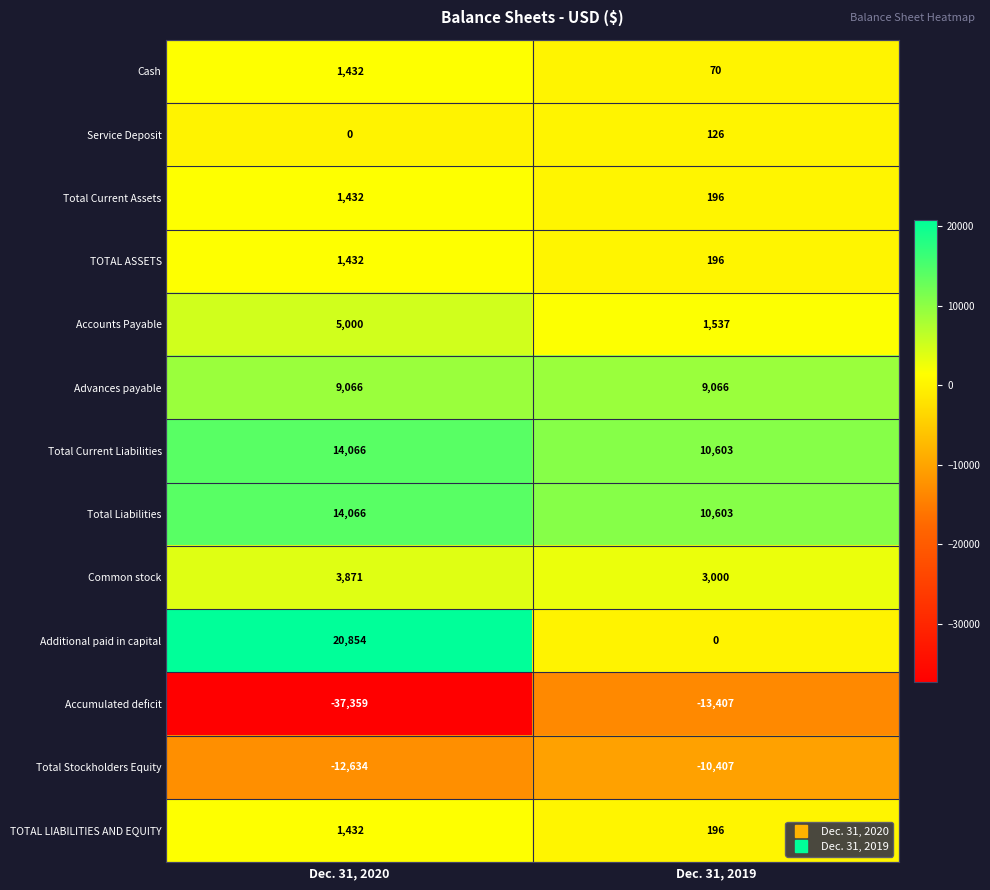

List the labels in order of TOTAL ASSETS value, smallest first.

Dec. 31, 2019, Dec. 31, 2020